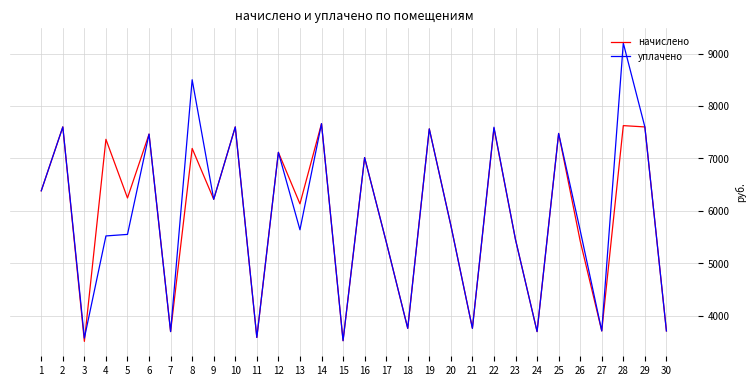

Is the value of начислено at 28 greater than the value of уплачено at 21?

Yes